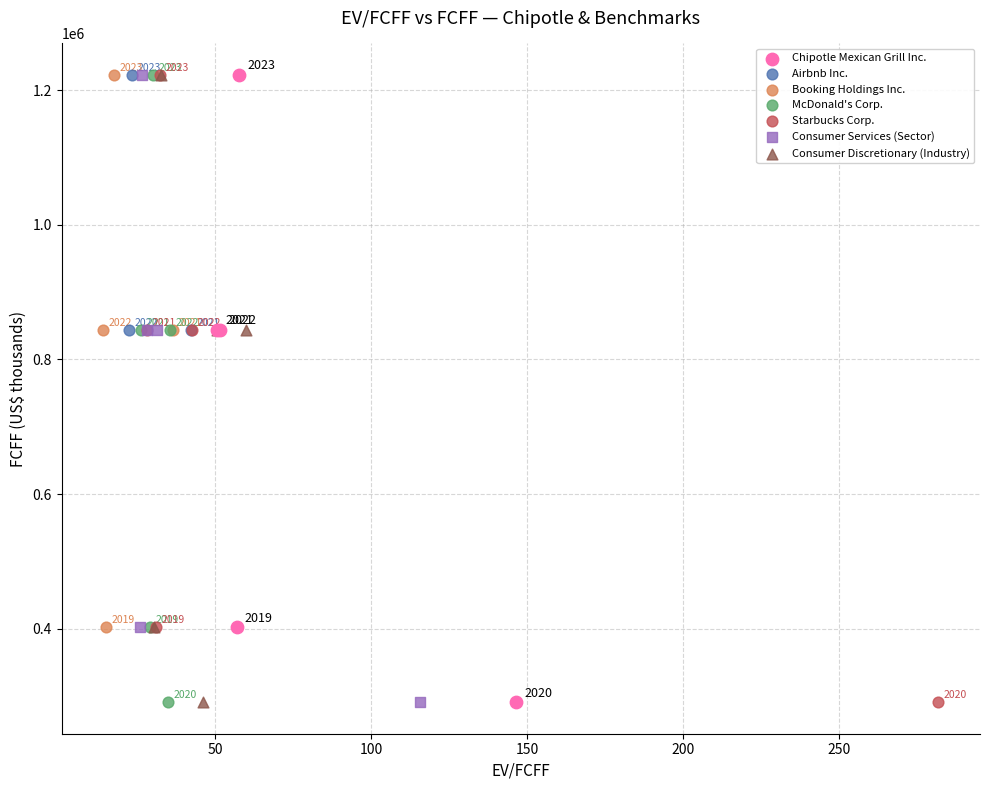

What are all the series names shown in the legend?

Chipotle Mexican Grill Inc., Airbnb Inc., Booking Holdings Inc., McDonald's Corp., Starbucks Corp., Consumer Services (Sector), Consumer Discretionary (Industry)